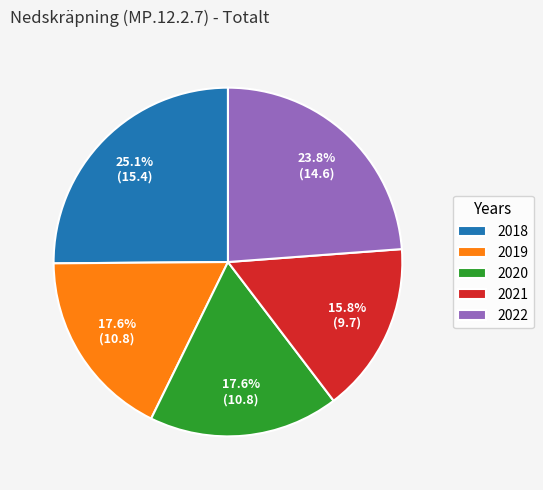

Between 2019 and 2022, which is larger?

2022